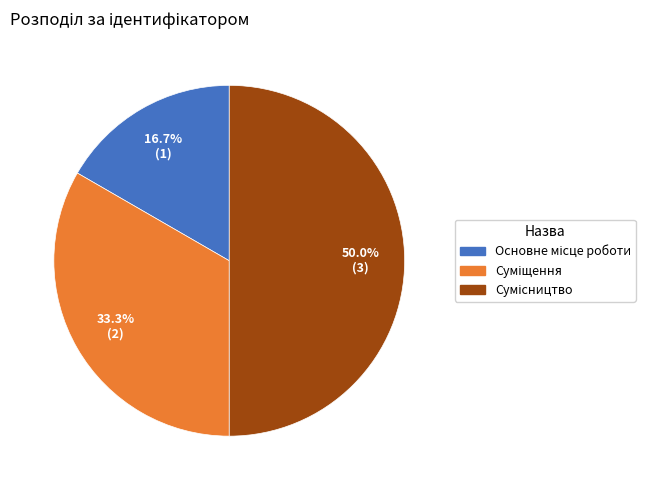

Which category has the smallest portion of the pie?

Основне місце роботи